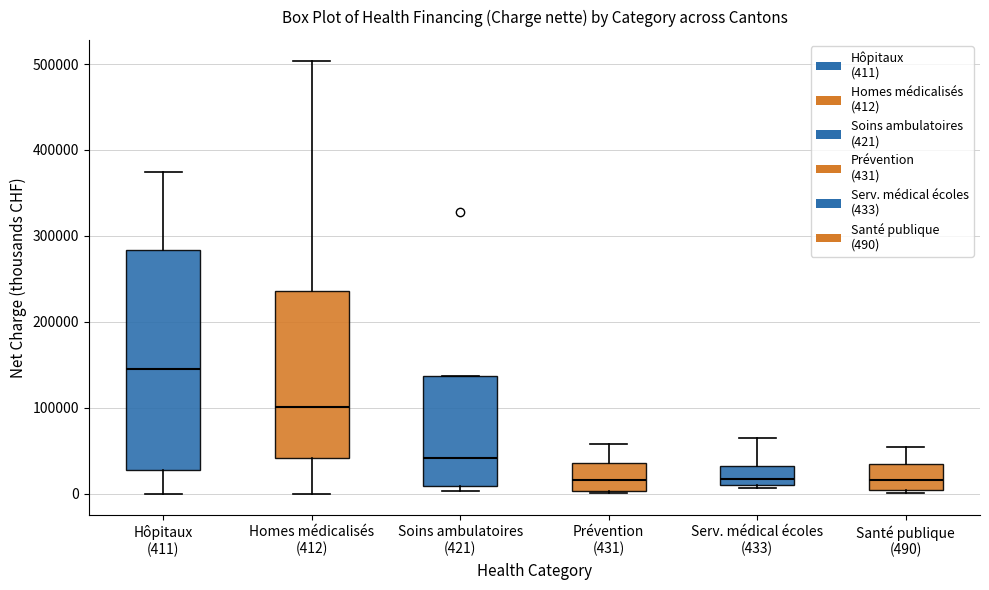

Which box's median line is the highest?

Hôpitaux (411)